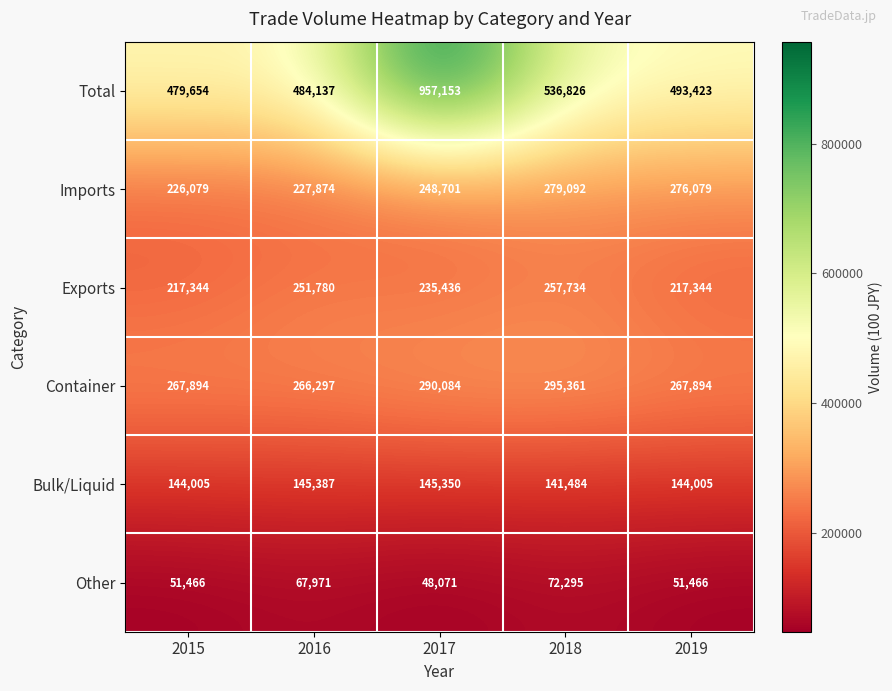

What is the spread (max minus min) of values at 2019?

441957